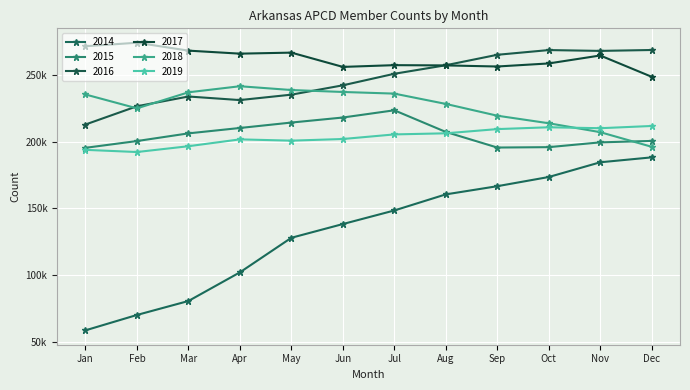

Where is 2019 nearest to the value 202163?

Jun